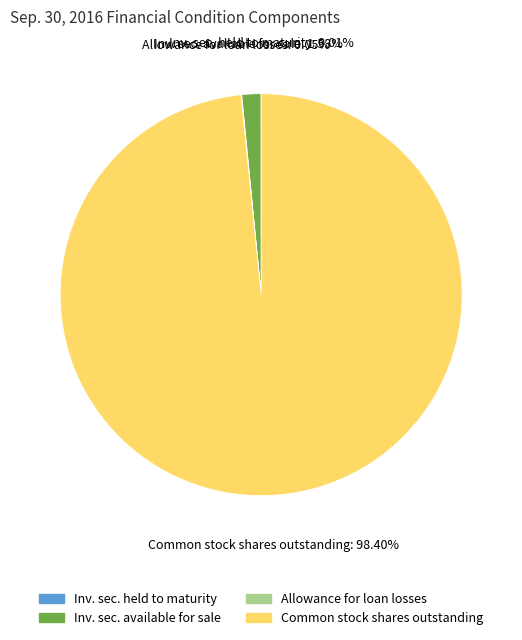

To the nearest percent, what is the average slice percentage?

25%